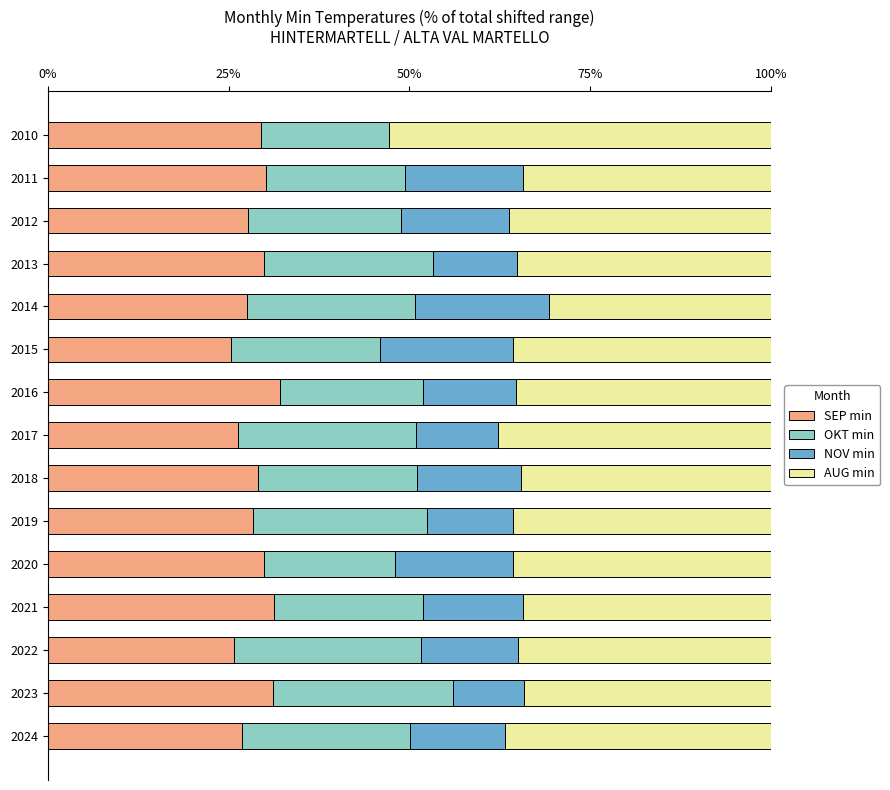

What is the total value across all series at 2020?

100.0